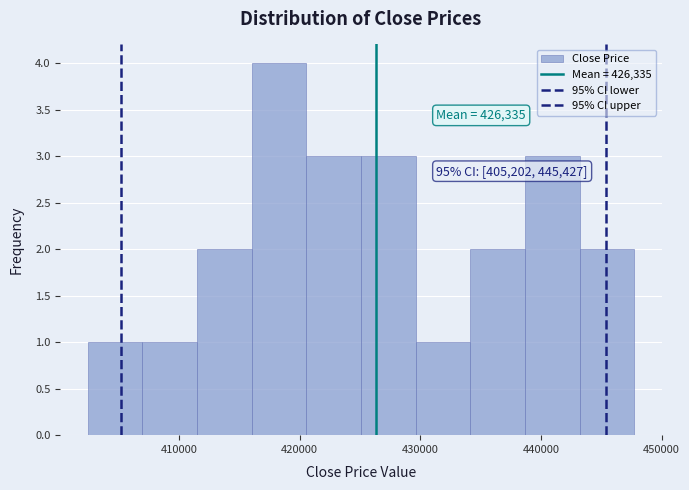

Which range on the x-axis has the tallest bar?

416000 to 421000